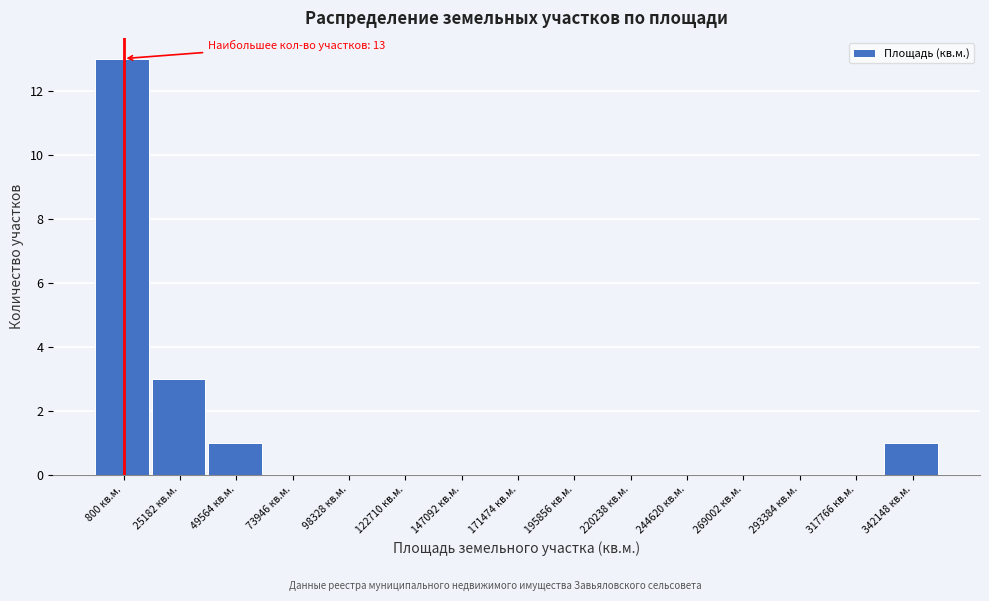

Reading left to right, list all the values displayed in this chart.

800 кв.м.=13	25182 кв.м.=3	49564 кв.м.=1	73946 кв.м.=0	98328 кв.м.=0	122710 кв.м.=0	147092 кв.м.=0	171474 кв.м.=0	195856 кв.м.=0	220238 кв.м.=0	244620 кв.м.=0	269002 кв.м.=0	293384 кв.м.=0	317766 кв.м.=0	342148 кв.м.=1